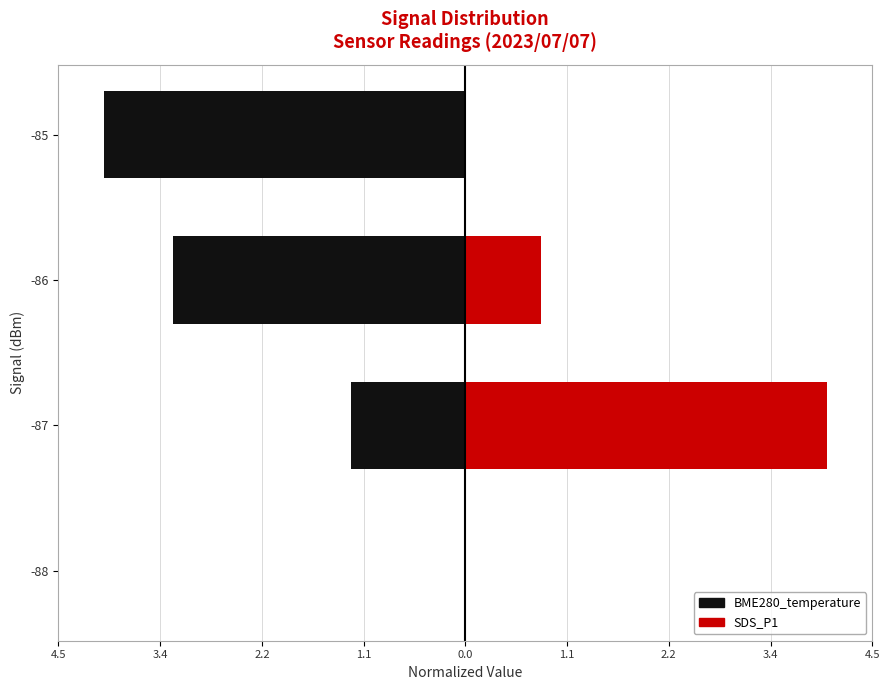

What is the difference between the maximum and minimum values in the SDS_P1 series?

4.0